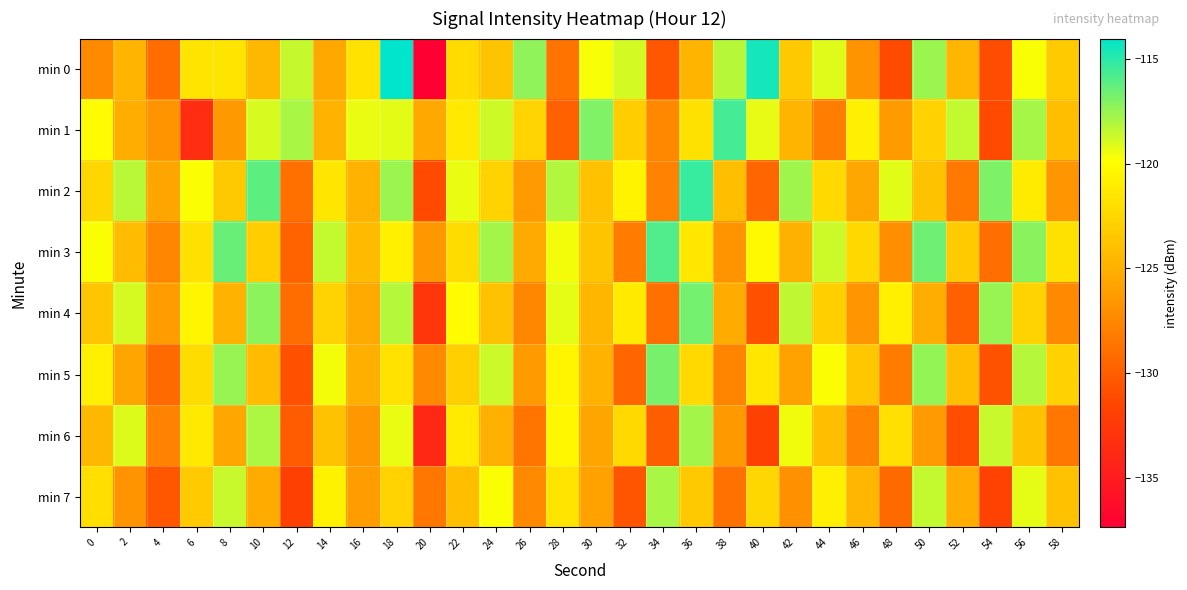

Reading right to left, list all the values displayed in this chart.

min 0: 58=-123.2	56=-119.7	54=-131.0	52=-124.6	50=-117.6	48=-131.2	46=-126.7	44=-119.1	42=-123.4	40=-114.5	38=-118.2	36=-124.7	34=-130.5	32=-118.9	30=-119.7	28=-128.7	26=-117.3	24=-123.7	22=-122.1	20=-137.4	18=-114.0	16=-121.8	14=-125.5	12=-118.5	10=-124.5	8=-121.6	6=-121.6	4=-129.1	2=-124.8	0=-127.4
min 1: 58=-124.1	56=-117.8	54=-131.2	52=-118.5	50=-122.8	48=-126.3	46=-120.9	44=-128.2	42=-124.7	40=-119.3	38=-115.6	36=-121.8	34=-127.5	32=-123.1	30=-117.0	28=-129.8	26=-122.6	24=-118.8	22=-121.3	20=-125.5	18=-119.2	16=-119.4	14=-124.8	12=-117.9	10=-119.0	8=-126.4	6=-133.4	4=-126.8	2=-125.1	0=-120.1
min 2: 58=-126.7	56=-121.1	54=-116.9	52=-128.4	50=-123.8	48=-119.2	46=-125.6	44=-122.3	42=-117.7	40=-129.5	38=-124.1	36=-115.3	34=-127.8	32=-120.6	30=-123.9	28=-118.1	26=-126.3	24=-122.7	22=-119.4	20=-131.2	18=-117.6	16=-124.8	14=-121.5	12=-128.9	10=-116.2	8=-123.4	6=-119.8	4=-125.7	2=-118.3	0=-122.5
min 3: 58=-121.8	56=-117.2	54=-129.0	52=-123.3	50=-116.6	48=-127.1	46=-122.4	44=-118.7	42=-124.9	40=-120.2	38=-126.8	36=-121.4	34=-115.9	32=-128.2	30=-123.7	28=-119.6	26=-125.4	24=-117.8	22=-122.1	20=-126.5	18=-120.8	16=-124.3	14=-118.5	12=-129.7	10=-123.1	8=-116.4	6=-121.9	4=-127.6	2=-124.2	0=-119.8
min 4: 58=-127.4	56=-122.7	54=-117.5	52=-129.8	50=-125.2	48=-120.8	46=-126.7	44=-123.0	42=-118.4	40=-130.8	38=-125.3	36=-116.7	34=-128.9	32=-121.2	30=-124.6	28=-119.3	26=-127.5	24=-123.8	22=-120.1	20=-132.7	18=-118.2	16=-125.4	14=-122.7	12=-129.1	10=-117.3	8=-124.8	6=-120.5	4=-126.2	2=-118.9	0=-123.6
min 5: 58=-122.8	56=-118.2	54=-130.7	52=-124.1	50=-117.4	48=-128.2	46=-123.5	44=-119.8	42=-125.9	40=-121.4	38=-127.7	36=-122.3	34=-116.8	32=-129.5	30=-124.8	28=-120.5	26=-126.3	24=-118.7	22=-123.0	20=-127.4	18=-121.7	16=-125.1	14=-119.6	12=-130.8	10=-124.2	8=-117.5	6=-122.1	4=-129.3	2=-125.7	0=-120.9
min 6: 58=-128.5	56=-123.8	54=-118.6	52=-130.9	50=-126.3	48=-121.9	46=-127.8	44=-124.1	42=-119.5	40=-131.9	38=-126.4	36=-117.8	34=-130.0	32=-122.3	30=-125.7	28=-120.4	26=-128.6	24=-125.0	22=-121.2	20=-133.9	18=-119.4	16=-126.5	14=-123.8	12=-130.2	10=-118.0	8=-125.6	6=-121.3	4=-127.8	2=-119.1	0=-124.5
min 7: 58=-123.9	56=-119.3	54=-131.8	52=-125.2	50=-118.5	48=-129.3	46=-124.6	44=-120.9	42=-127.0	40=-122.5	38=-128.8	36=-123.4	34=-117.9	32=-130.6	30=-125.9	28=-121.6	26=-127.4	24=-119.8	22=-124.1	20=-128.5	18=-122.8	16=-126.2	14=-120.7	12=-131.9	10=-125.3	8=-118.6	6=-123.2	4=-130.4	2=-126.8	0=-122.0